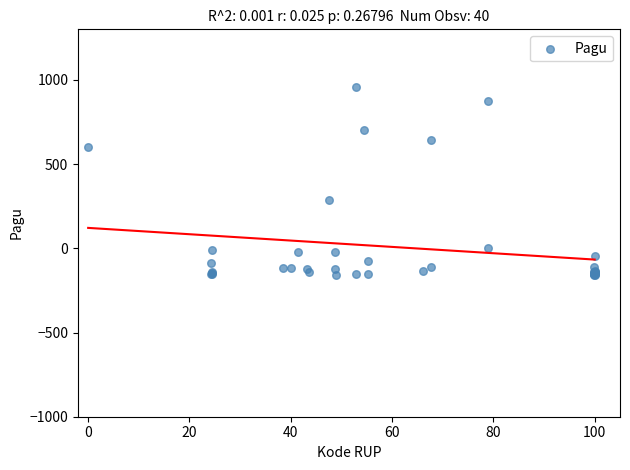

What Y value in the scatter plot is closest to 399?

289.3